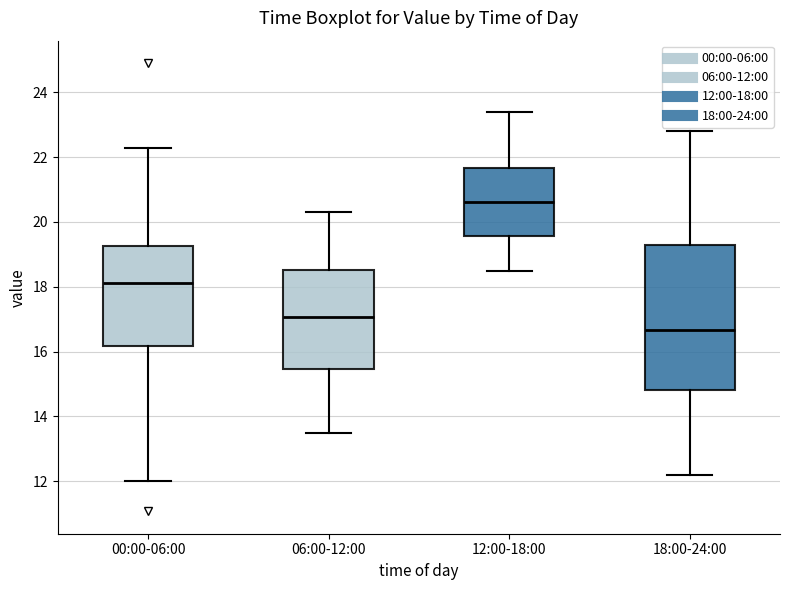

Which box has the highest median line?

12:00-18:00